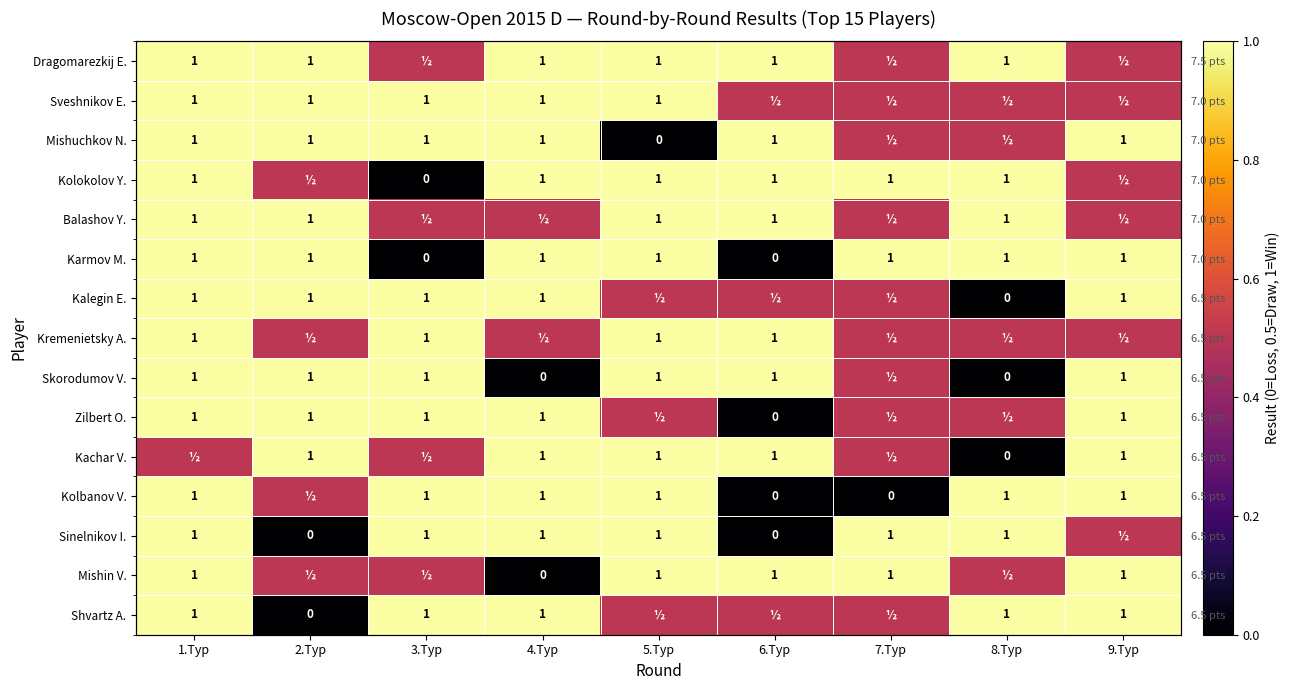

Count the Balashov Y. values in the range 0 to 1.

9